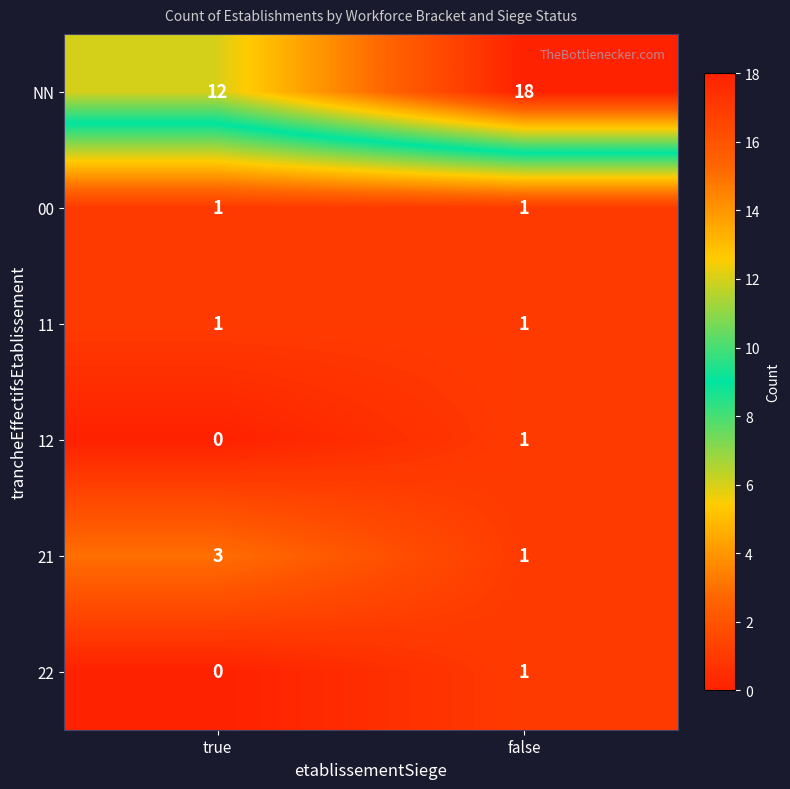

What is the total value across all series at false?

23